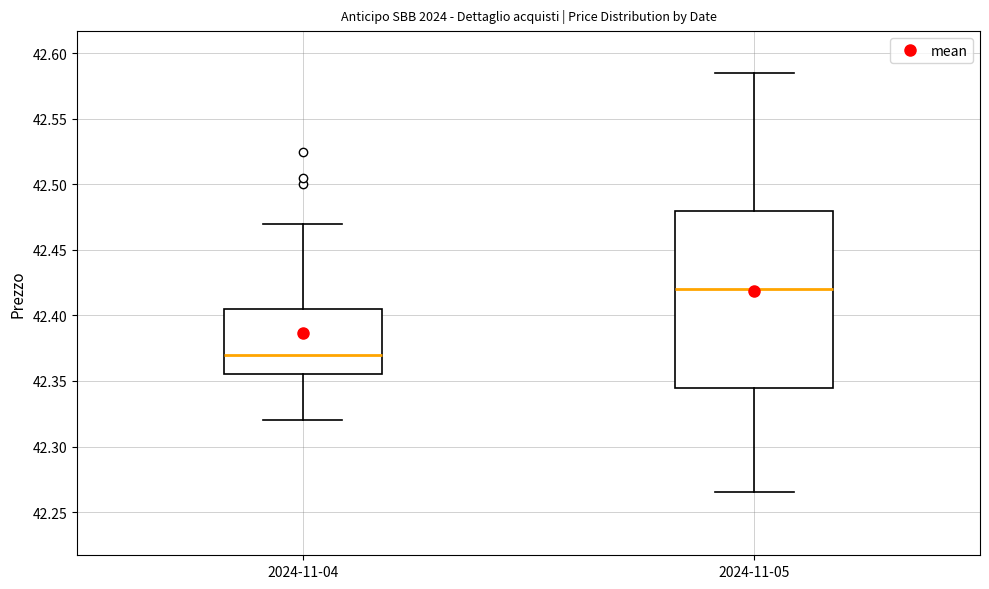

Where is the upper edge of the box for 2024-11-05 on the y-axis? The values are not printed on the chart, so give them approximately, as read against the axis.

42.480